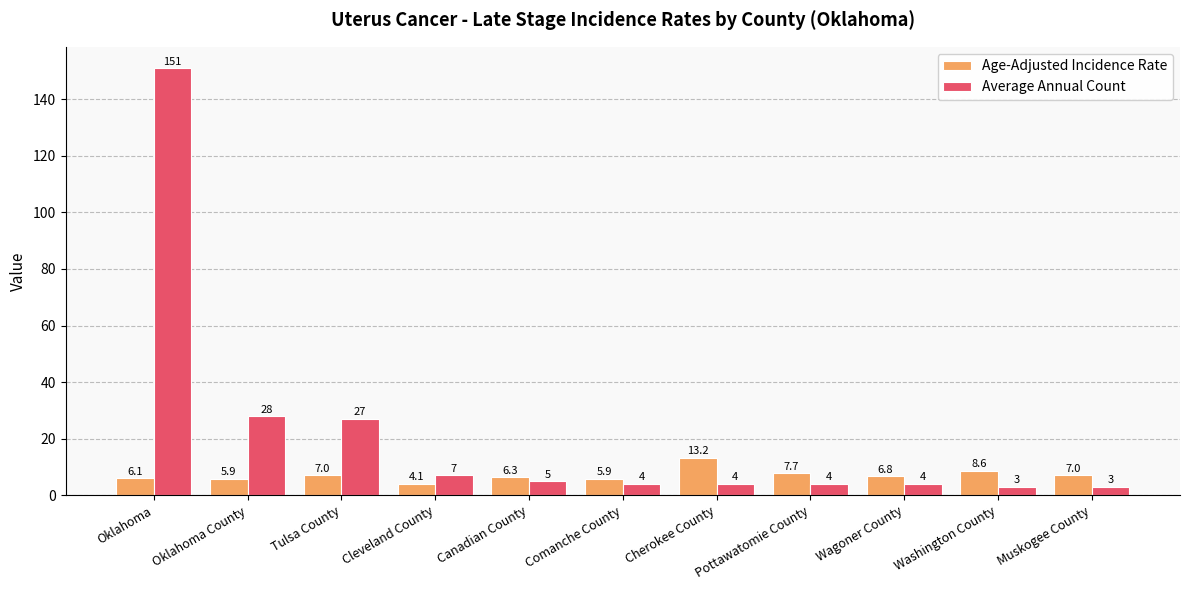

Which series has the largest range (max minus min)?

Average Annual Count